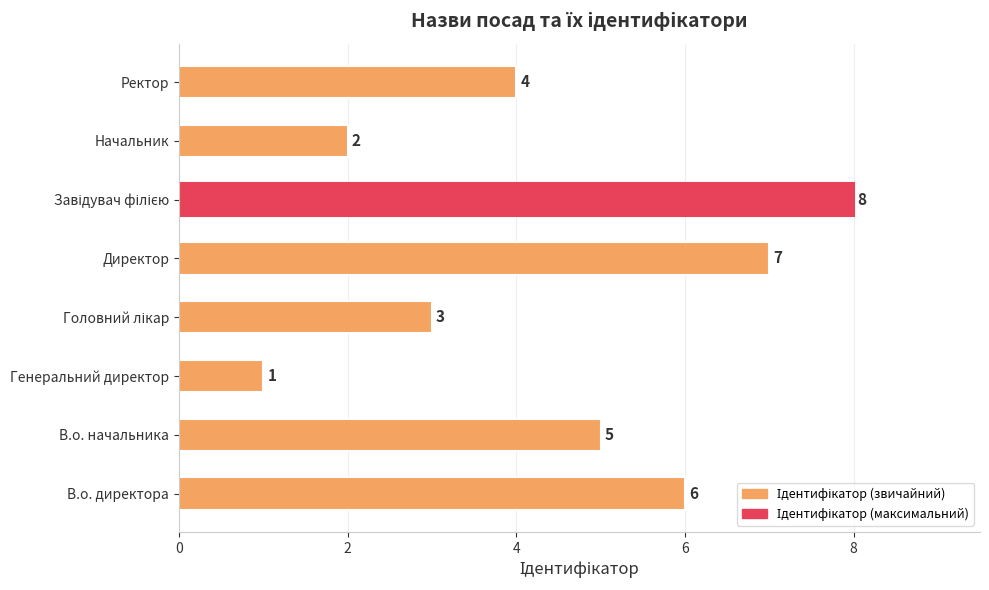

Does the chart contain any negative values?

No